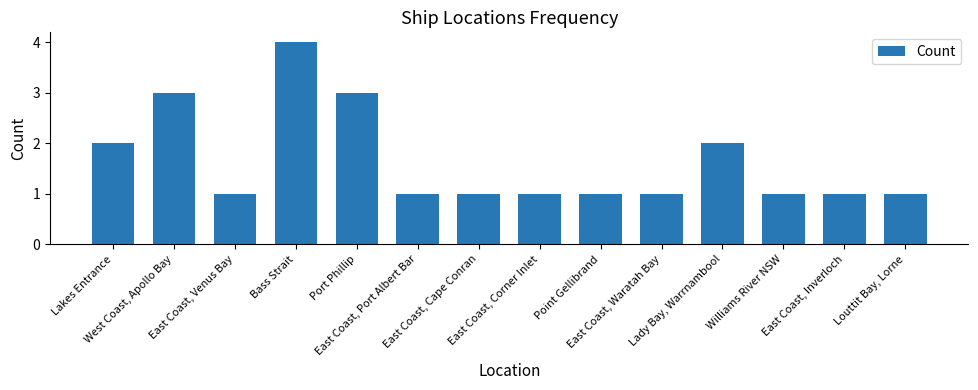

Reading left to right, what are all the values shown in this chart?

2	3	1	4	3	1	1	1	1	1	2	1	1	1